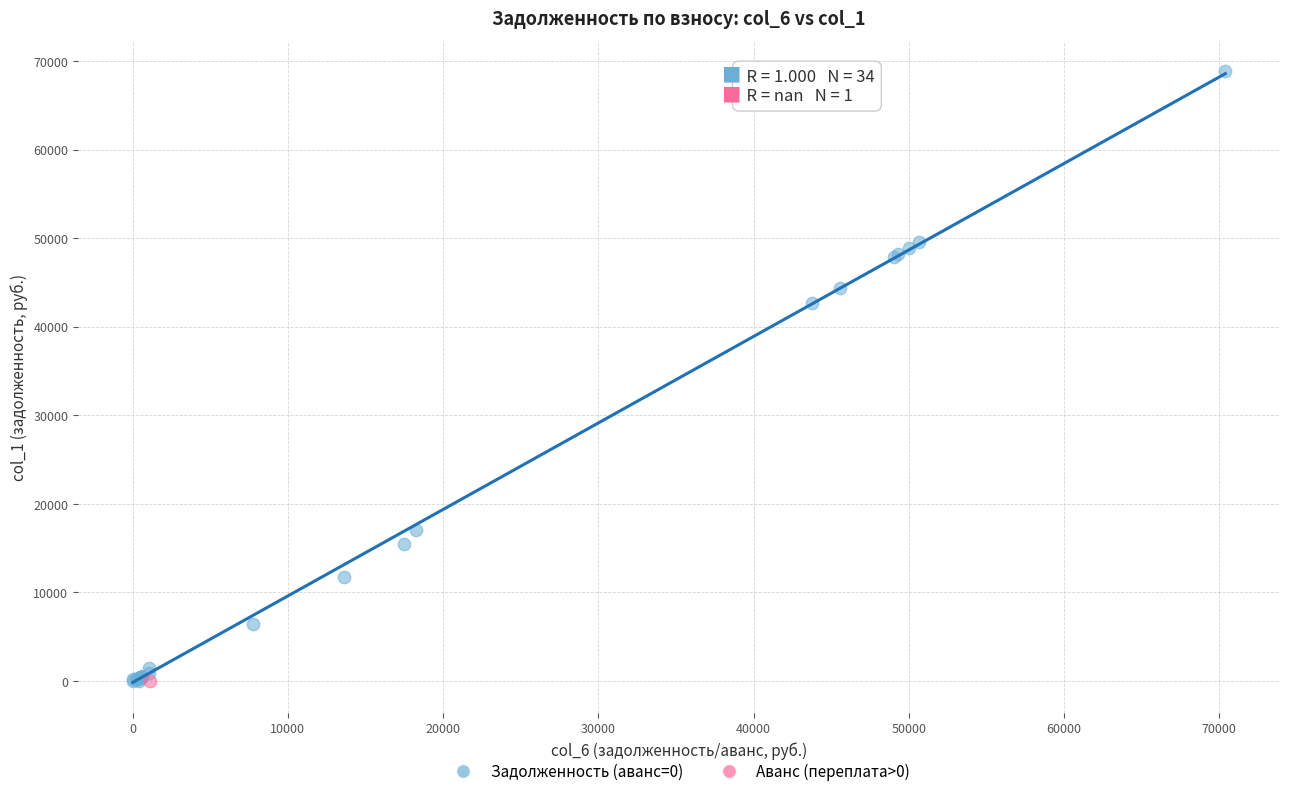

What are all the series names shown in the legend?

Задолженность (аванс=0), Аванс (переплата>0)